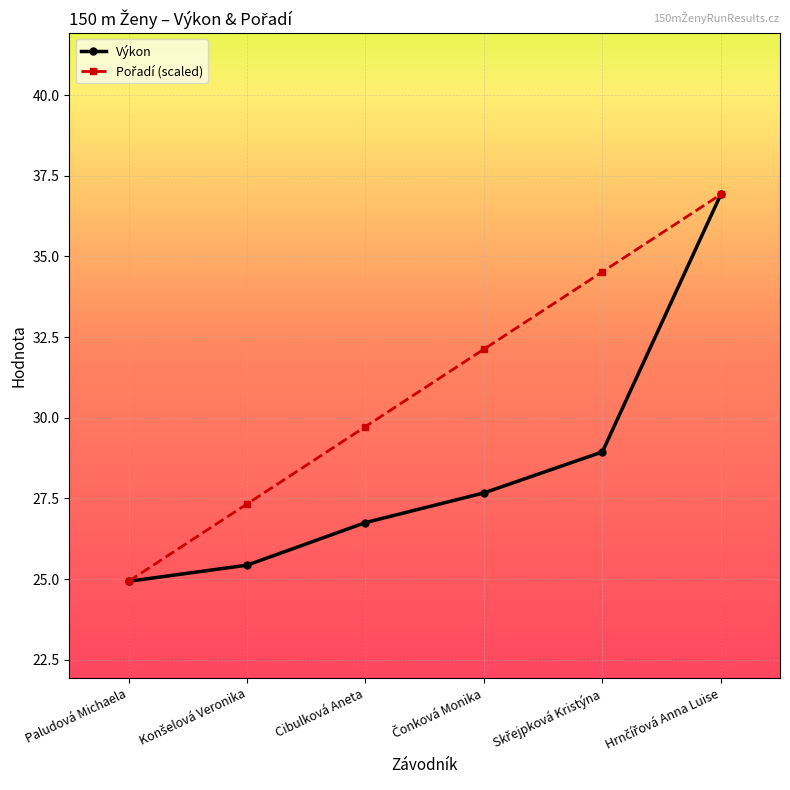

How many distinct data groups are displayed?

2